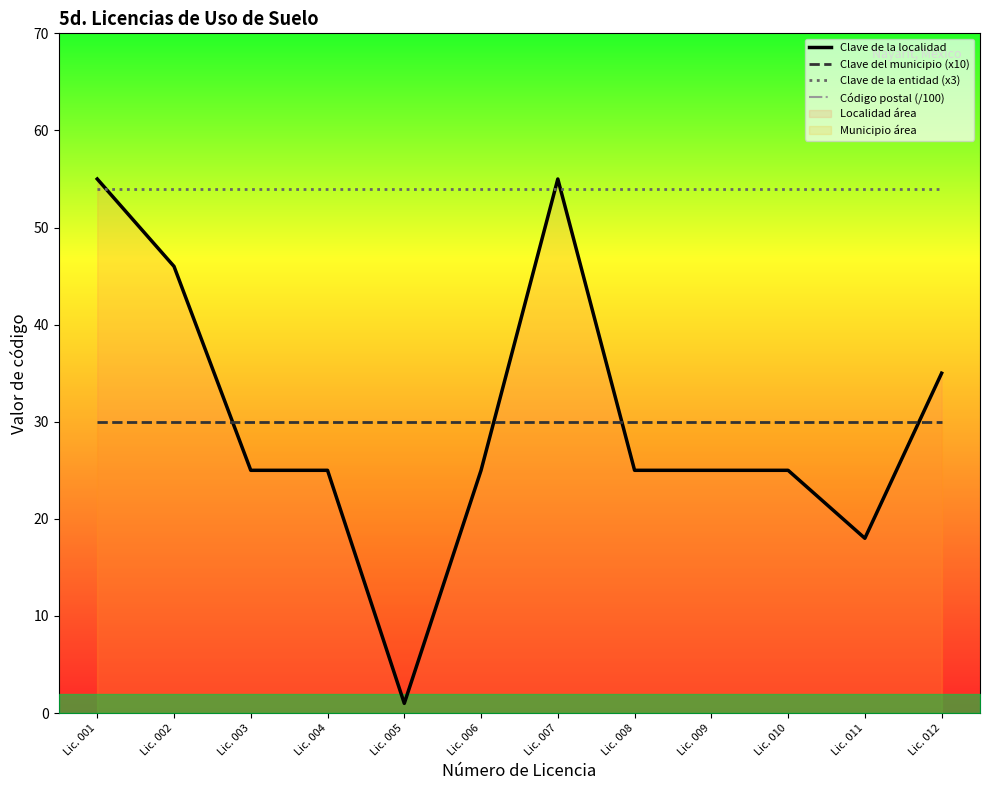

At which label does Clave de la localidad first exceed 25?

Lic. 001